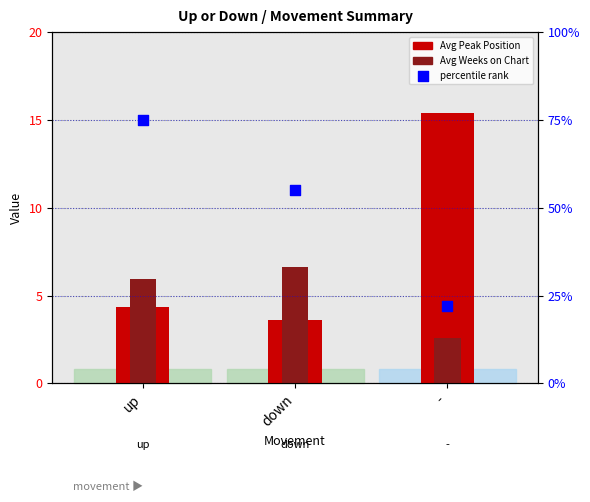

Which series has the largest Y range (max minus min)?

percentile rank within movement